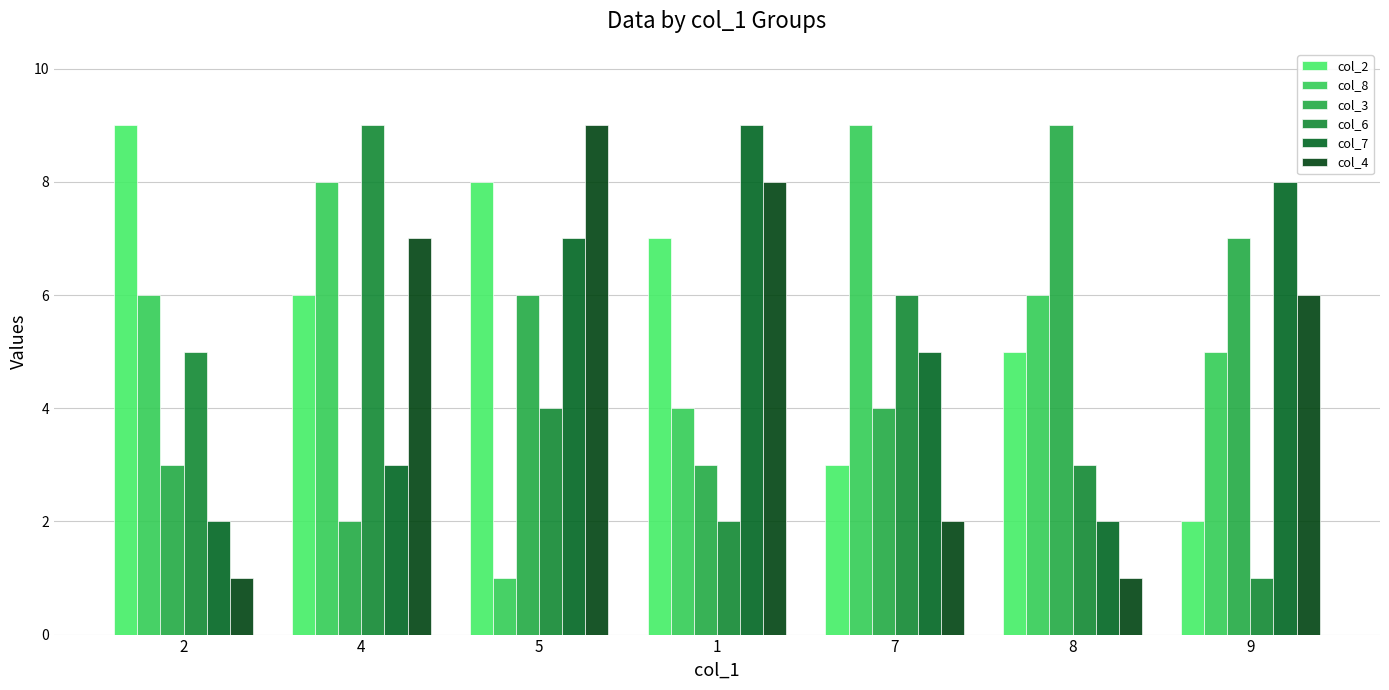

At how many categories does at least one series exceed 6?

7